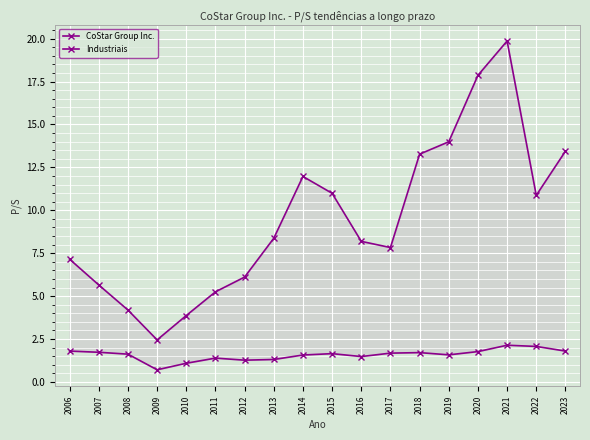

Reading left to right, transcribe all the data shown in this chart.

CoStar Group Inc.: 7.2	5.7	4.2	2.5	3.9	5.2	6.1	8.4	12.0	11.0	8.2	7.8	13.3	14.0	17.9	19.9	10.9	13.4
Industriais: 1.8	1.7	1.6	0.7	1.1	1.4	1.3	1.3	1.6	1.6	1.5	1.7	1.7	1.6	1.8	2.1	2.1	1.8